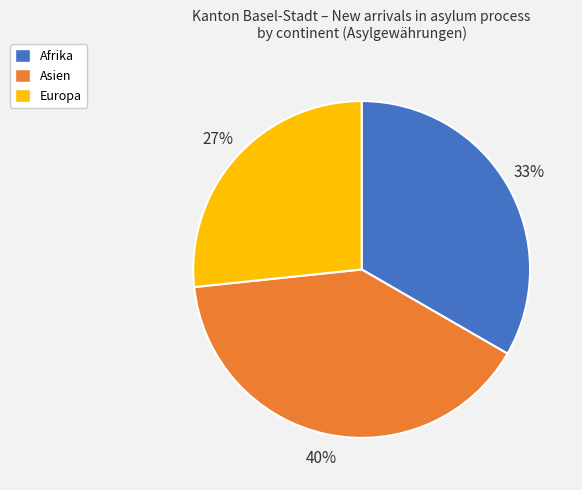

To the nearest percent, what is the average slice percentage?

33%